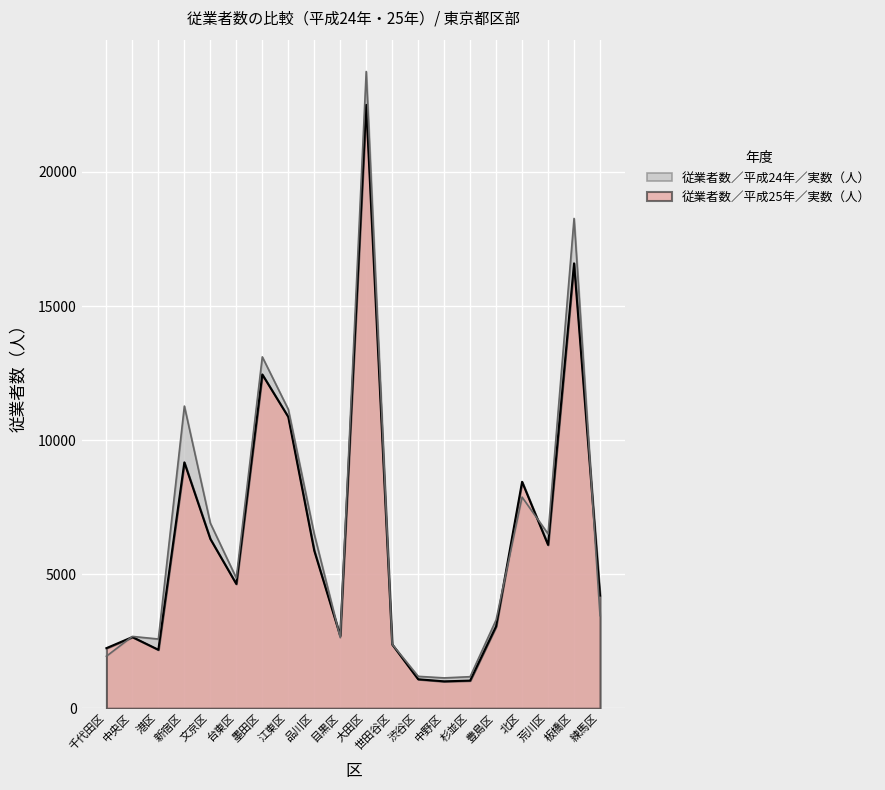

What is the lowest value of the 従業者数／平成24年／実数（人） series?

1131